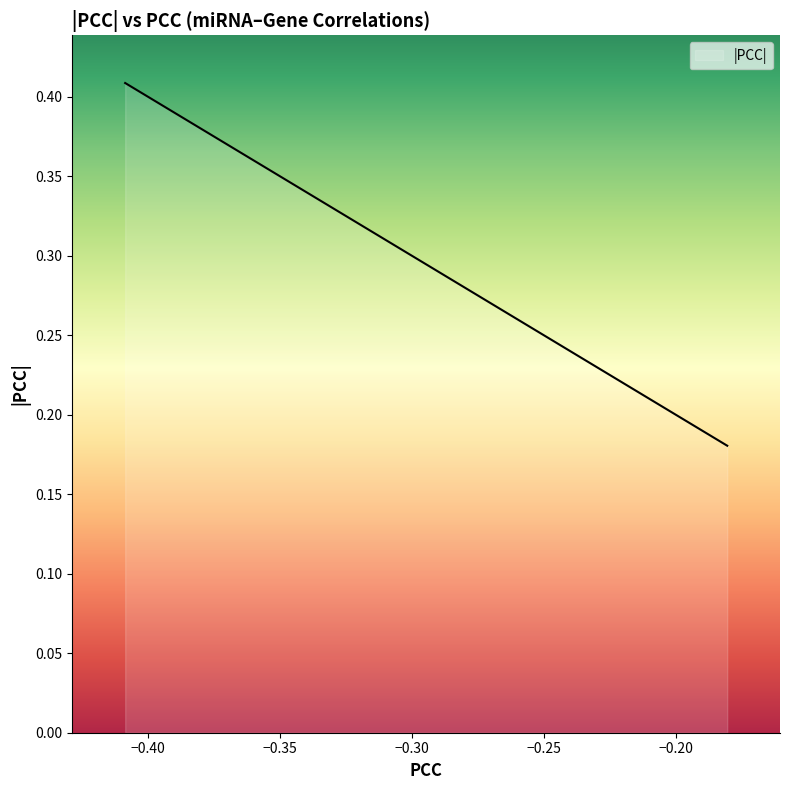

True or false: the data has more than 0 interior local peaks.

False